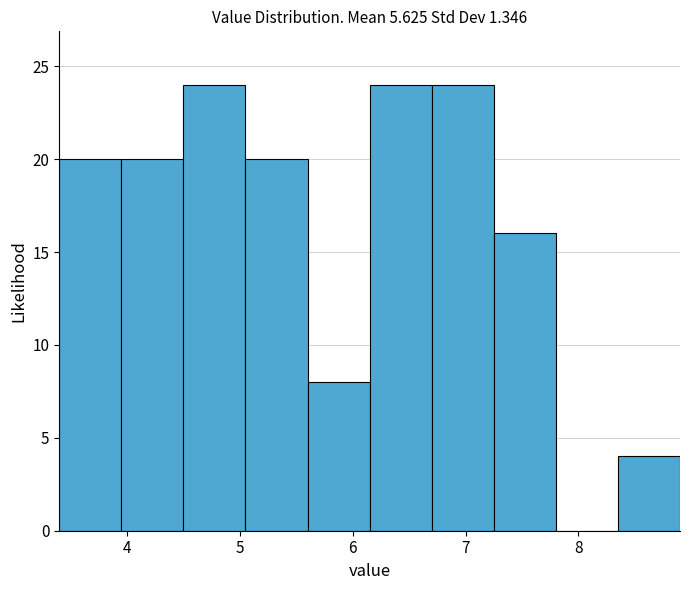

How tall is the bar that spans 6.70 to 7.25 on the x-axis? Neither the bar edges nor the heights are printed on the chart, so give them approximately, as read against the axes.

24